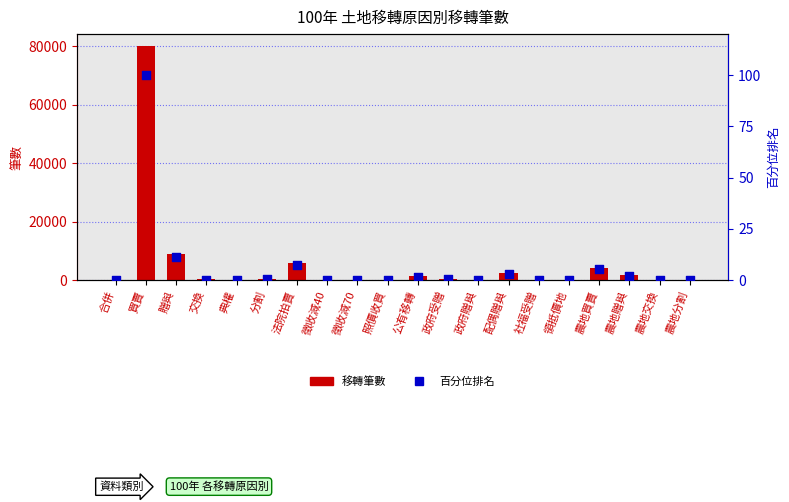

Is the value of 百分位排名 at 照價收買 greater than the value of 移轉筆數 at 農地贈與?

No